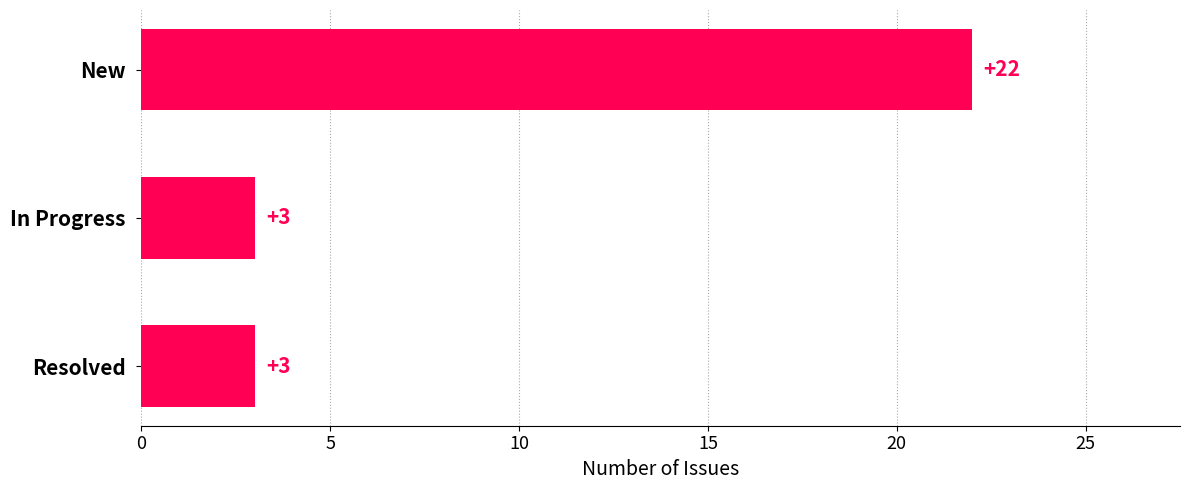

Reading top to bottom, transcribe all the data shown in this chart.

22	3	3